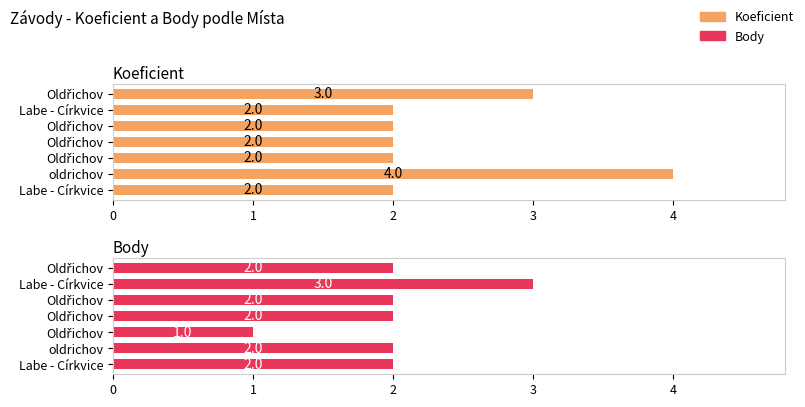

What is the value of the Koeficient bar at the 2nd from the left?

4